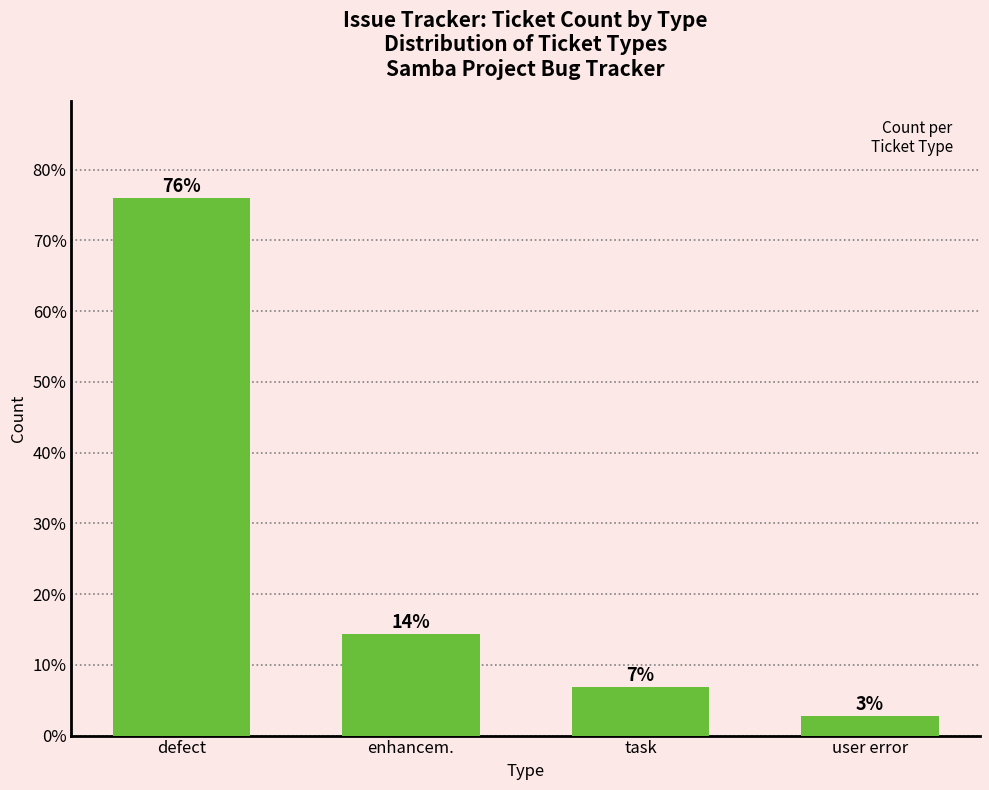

What is the approximate value at task?

6.8